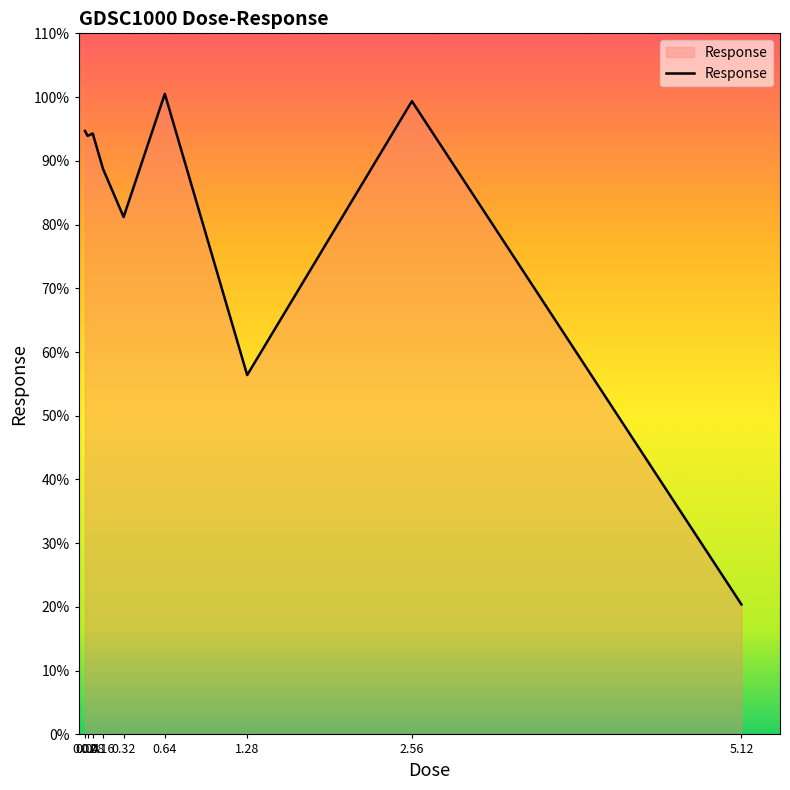

What is the value of the 5th point from the left?

81.2